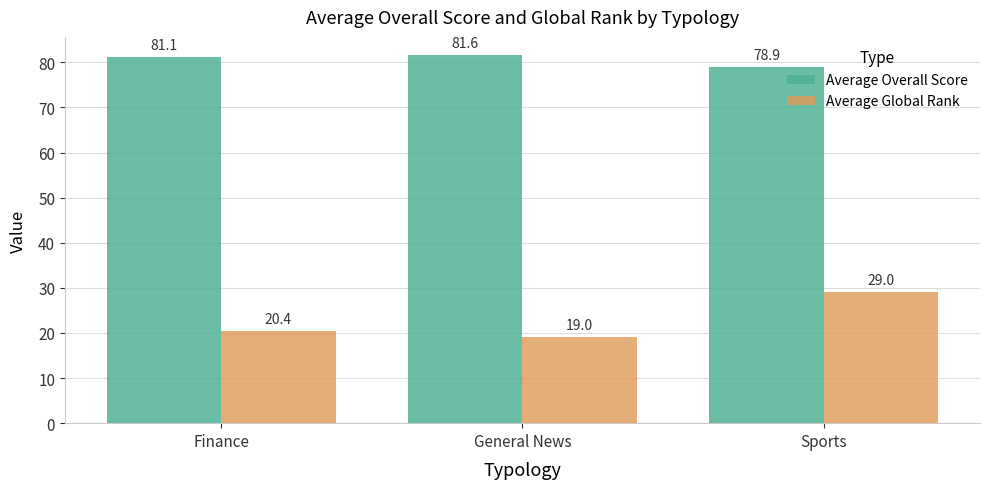

At which label is Average Global Rank closest to 24?

Finance